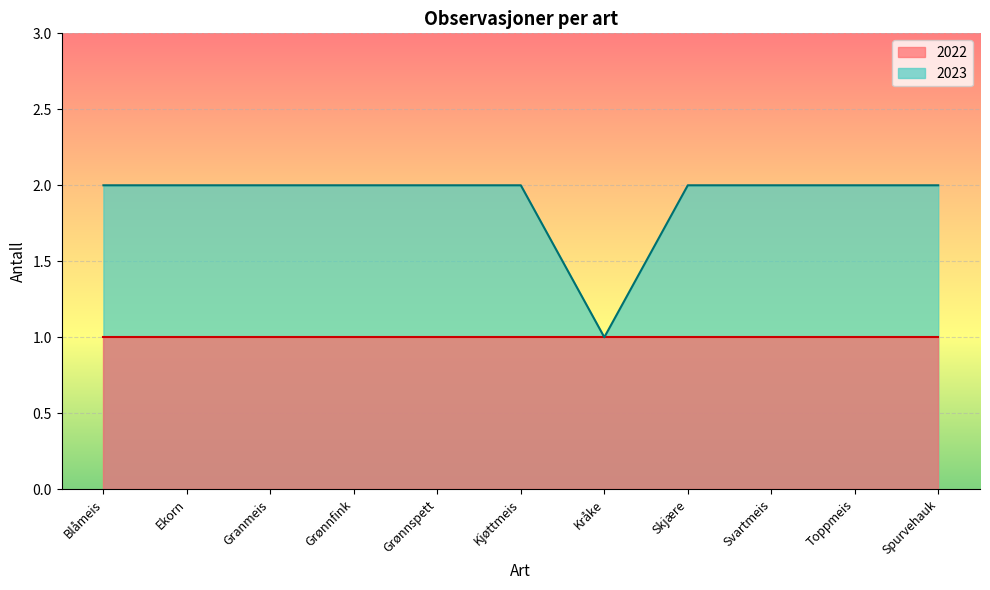

What is the sum of the values at Blåmeis and Skjære?

4